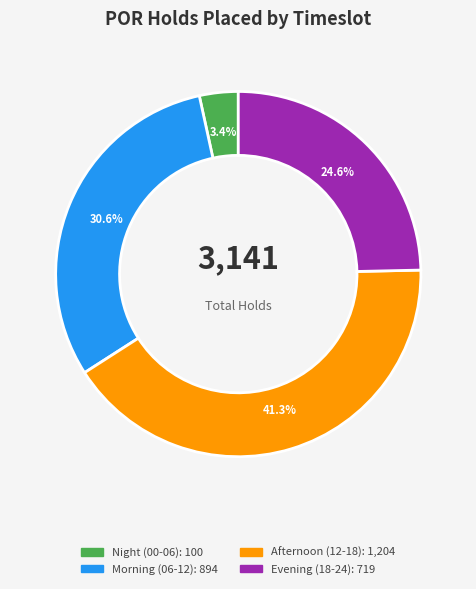

Is there a majority slice in this chart?

No